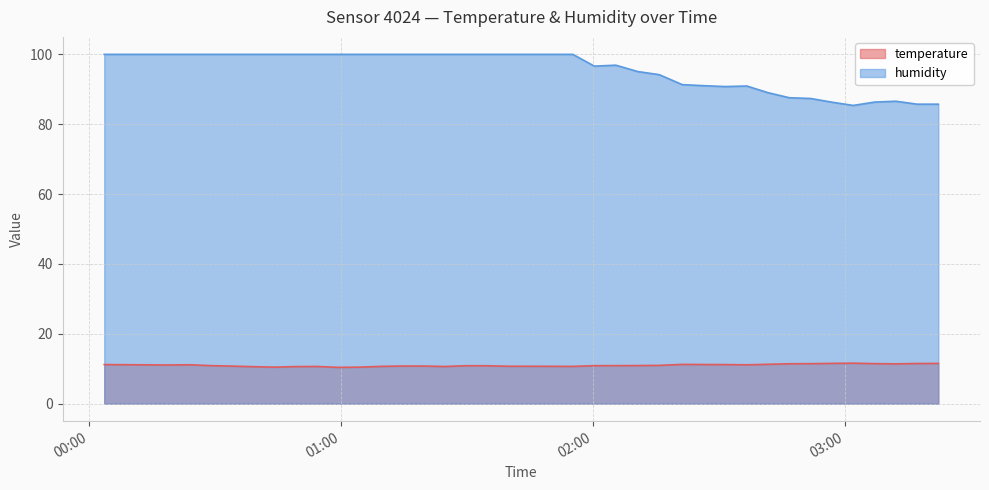

What are all the series names shown in the legend?

temperature, humidity